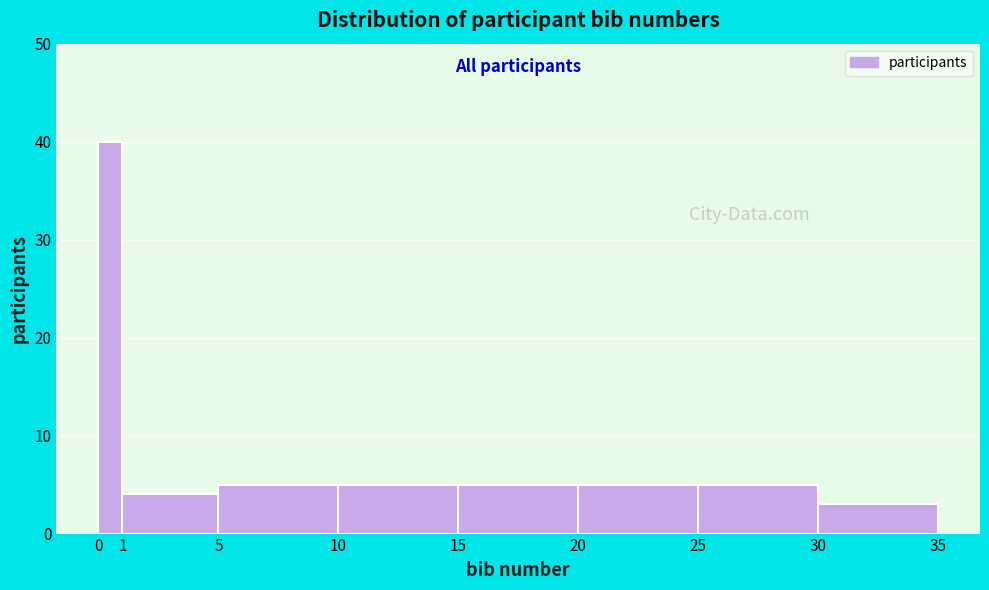

Over which range of the x-axis is the bar tallest?

0 to 1